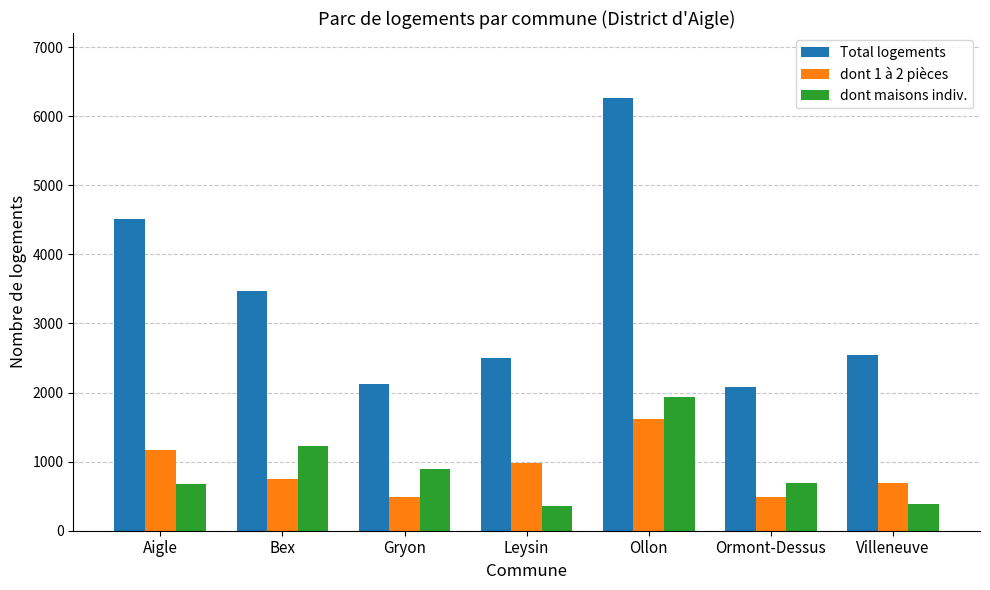

What is the average value of the Total logements series?

3358